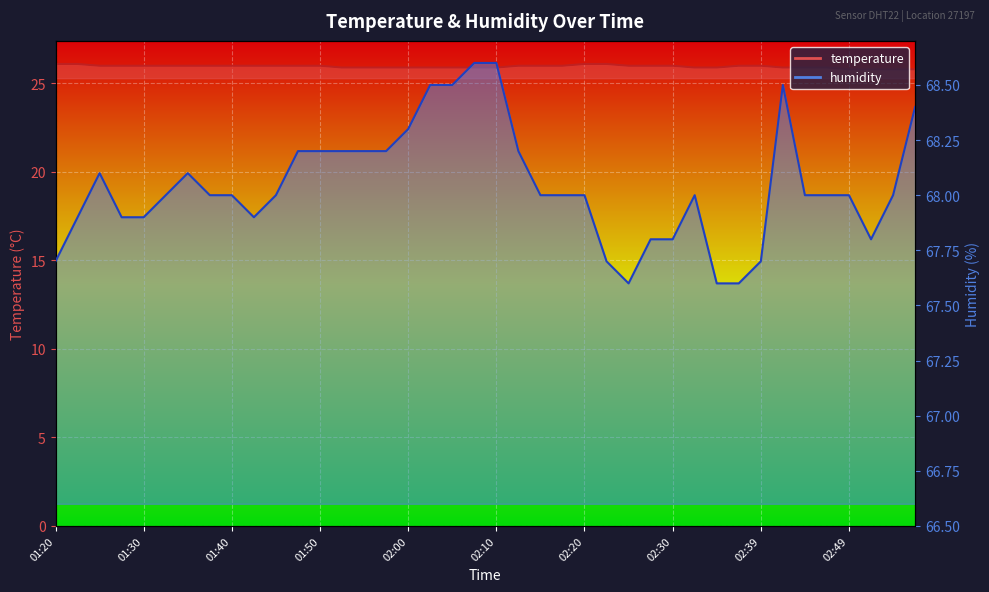

What is the spread (max minus min) of values at 02:02?

42.6